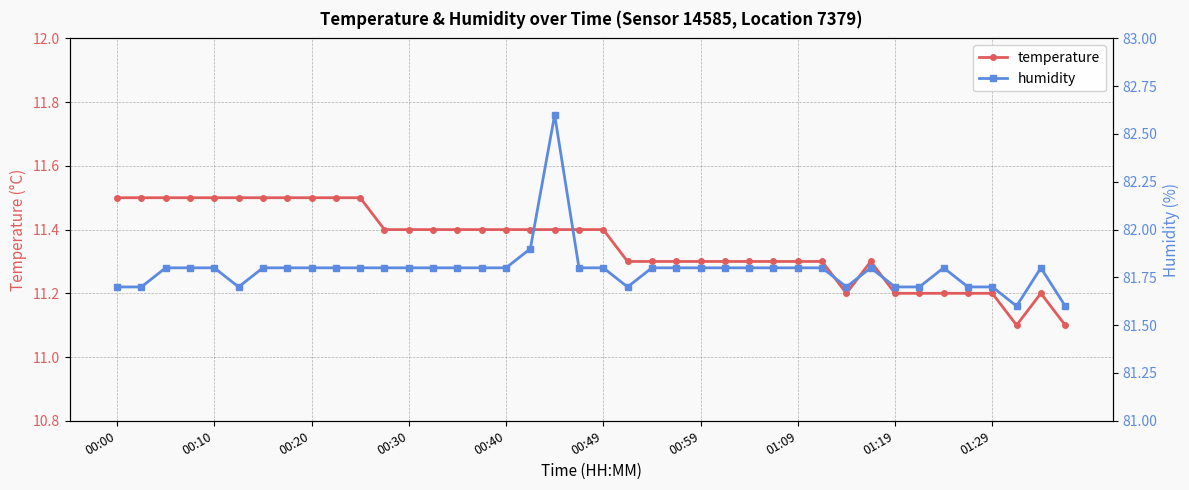

What is the difference between the humidity values at 35 and 15?

0.1